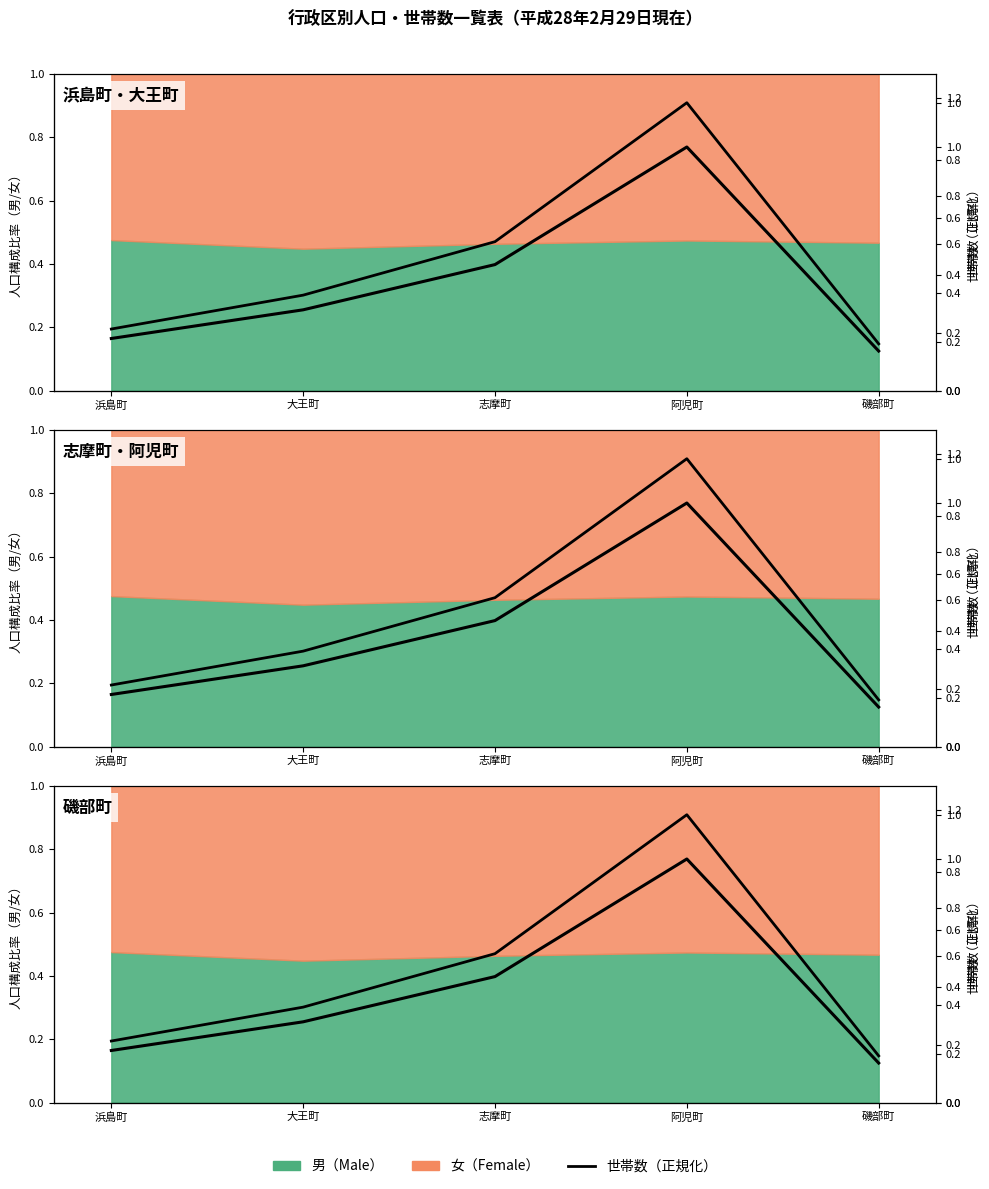

What is the difference between the values at 浜島町 and 志摩町?

0.3